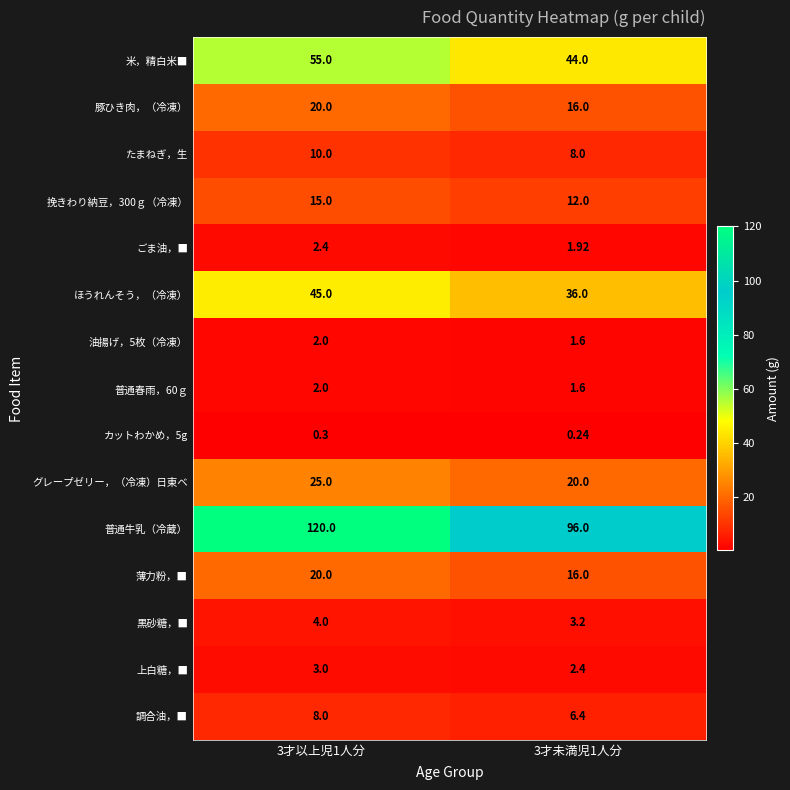

Which series has the largest total across all categories?

普通牛乳（冷蔵）